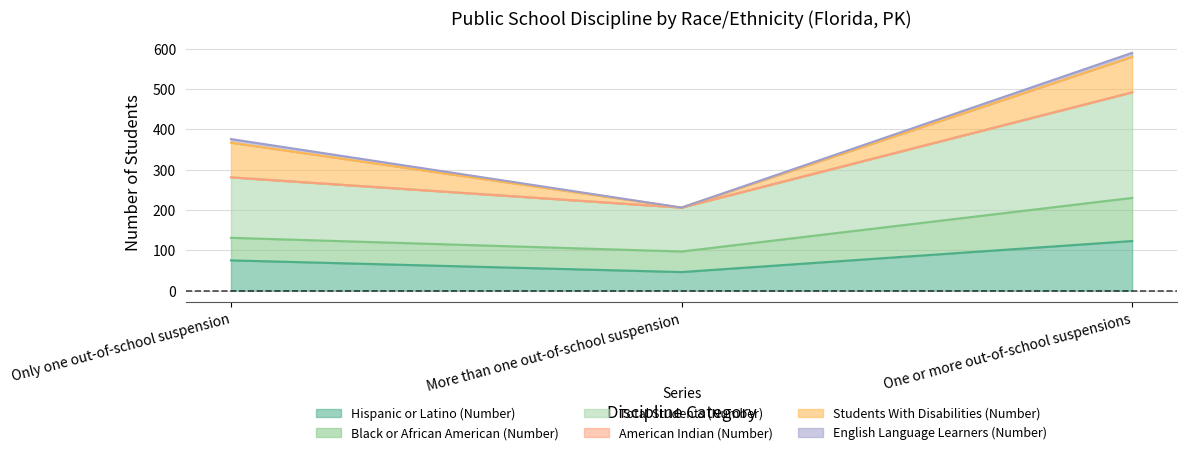

Where does the Hispanic or Latino (Number) series first go above 75?

One or more out-of-school suspensions